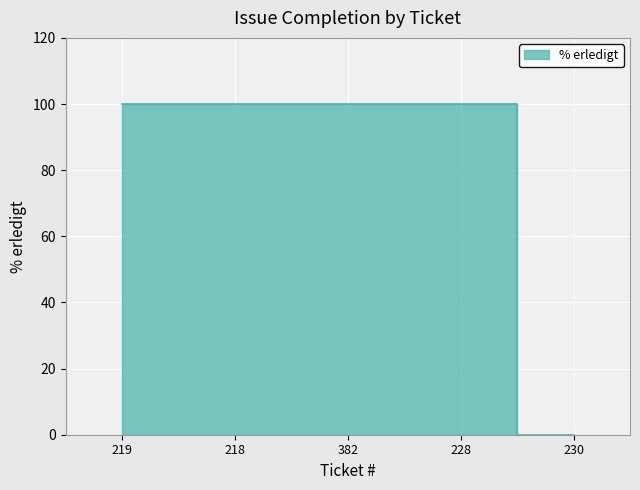

What is the sum of the values at 228 and 219?

200